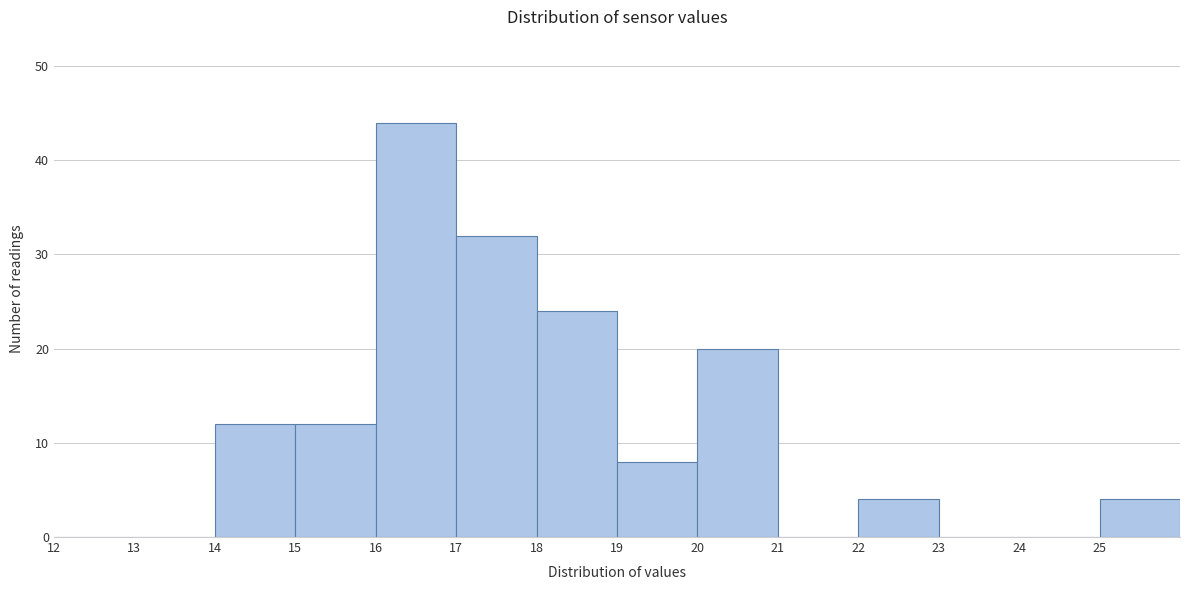

Over which range of the x-axis is the bar tallest?

16 to 17